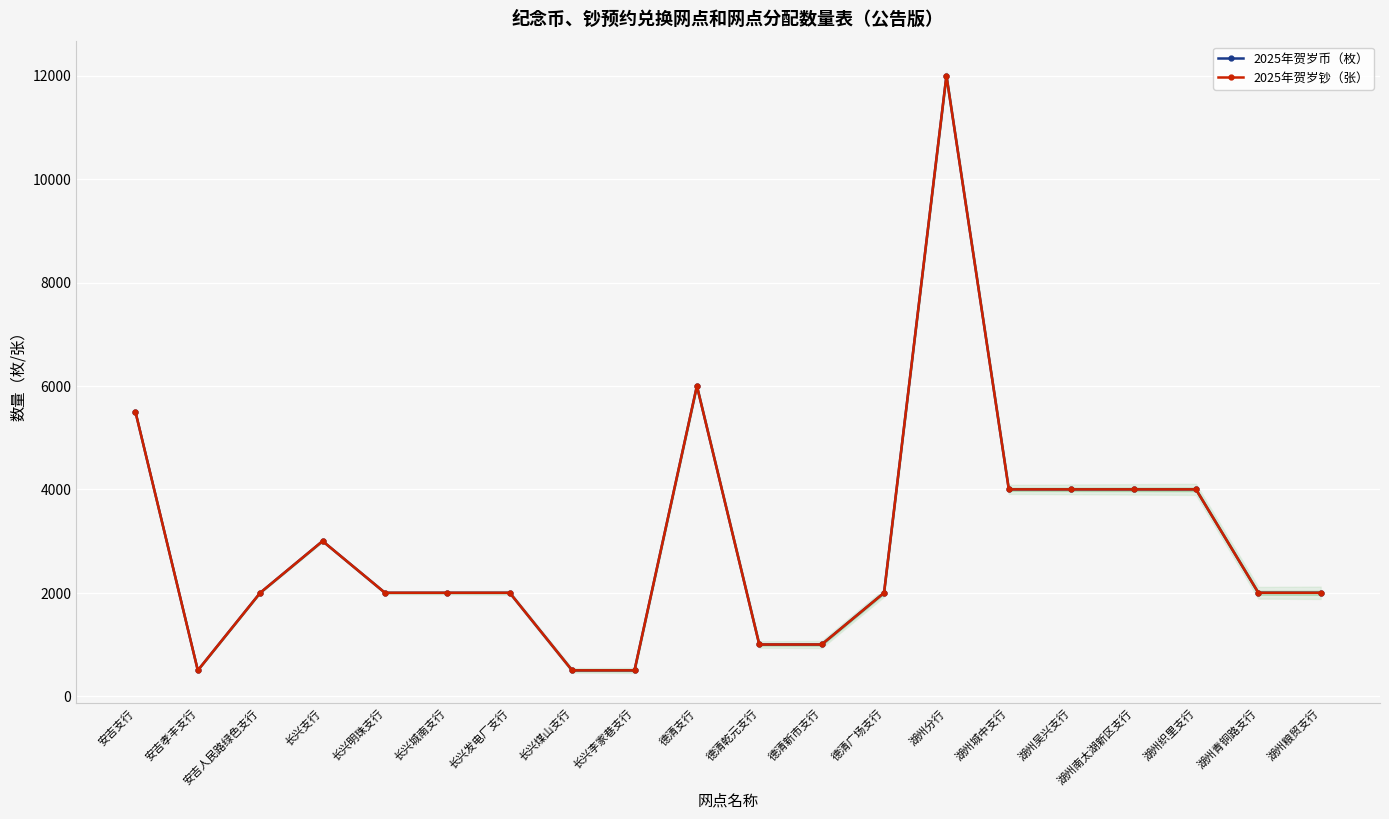

At which label does 2025年贺岁钞（张） reach its minimum?

安吉孝丰支行